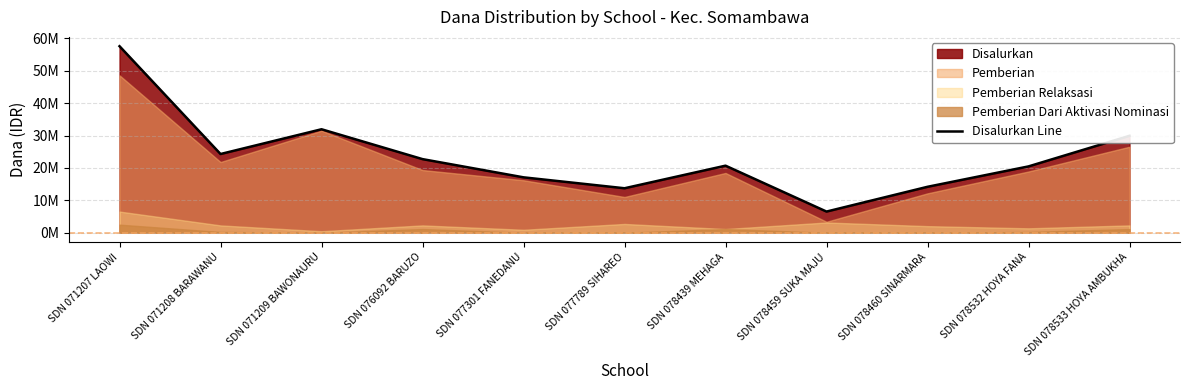

What is the approximate value at SDN 071209 BAWONAURU?

31950000